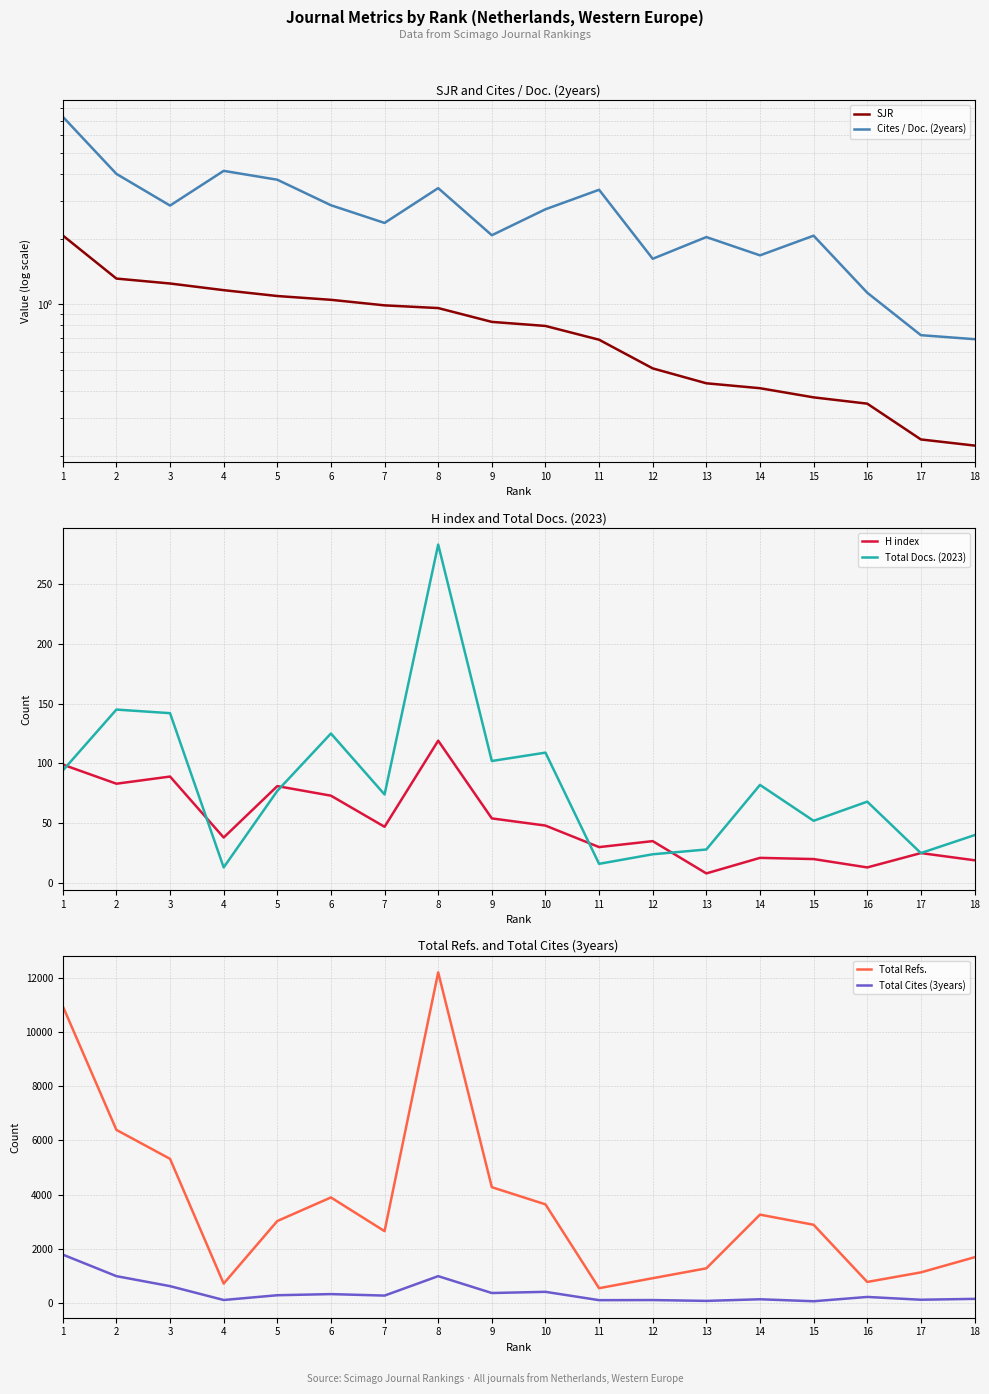

At which category does the chart reach its peak across all series?

8